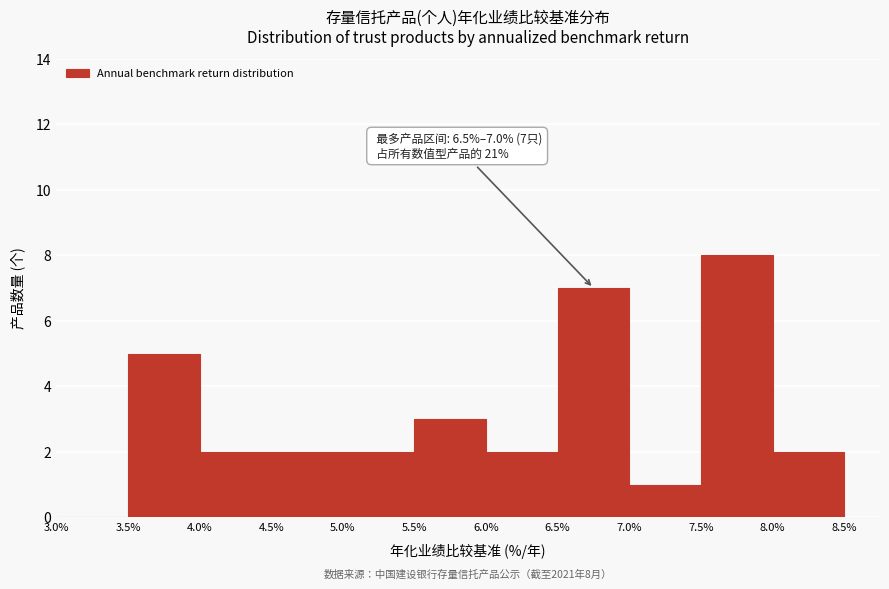

Which range on the x-axis has the tallest bar?

7.5% to 8.0%